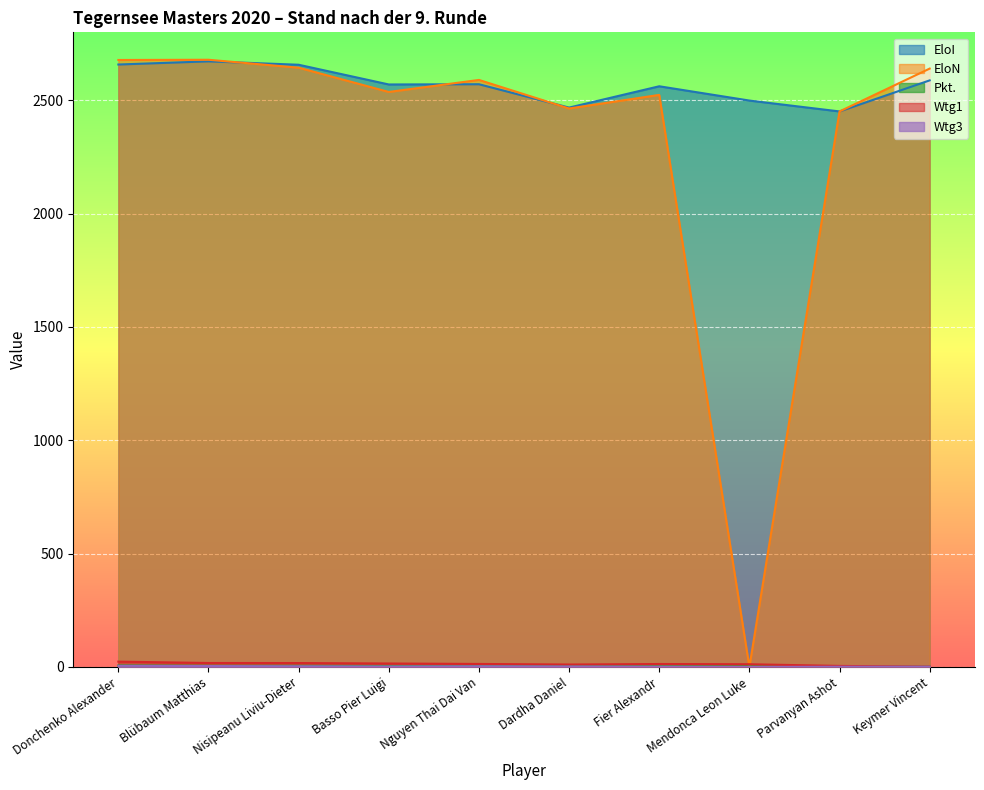

At which category does EloN reach its first local valley?

Basso Pier Luigi